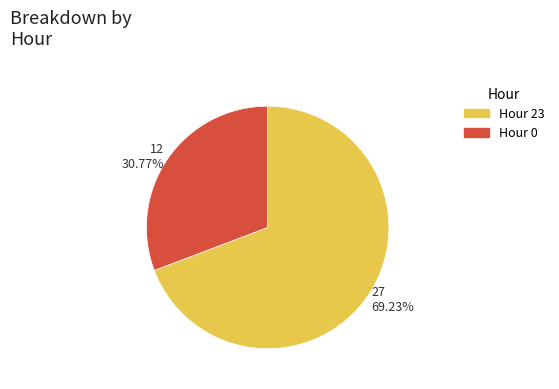

Which category has the biggest portion of the pie?

Hour 23